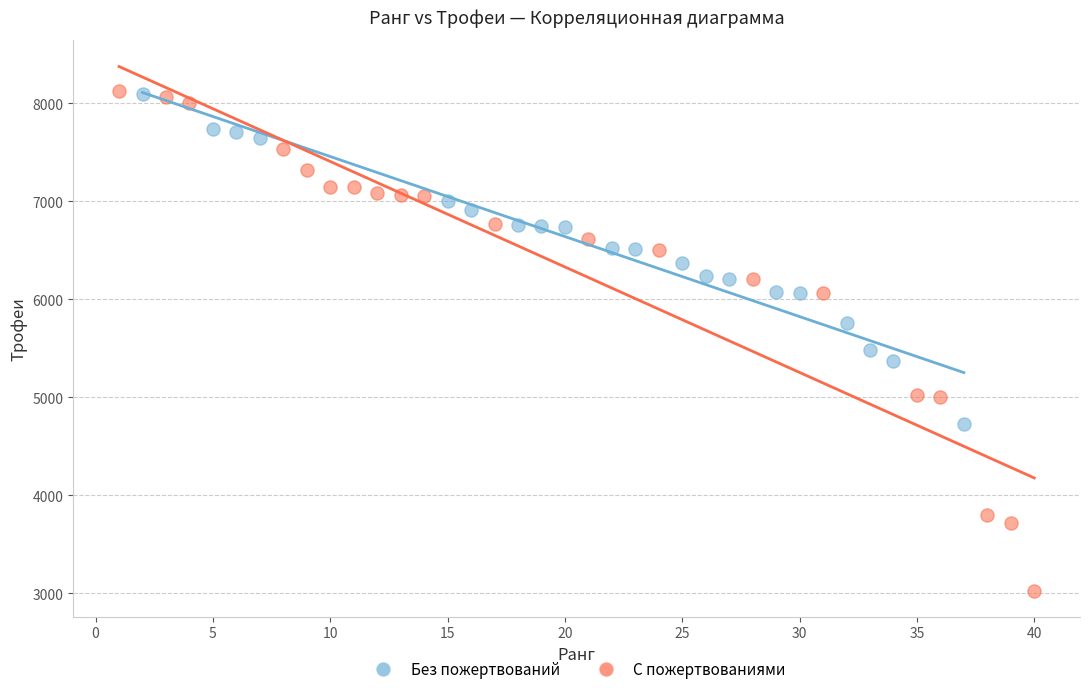

Which series reaches the minimum Y coordinate?

С пожертвованиями